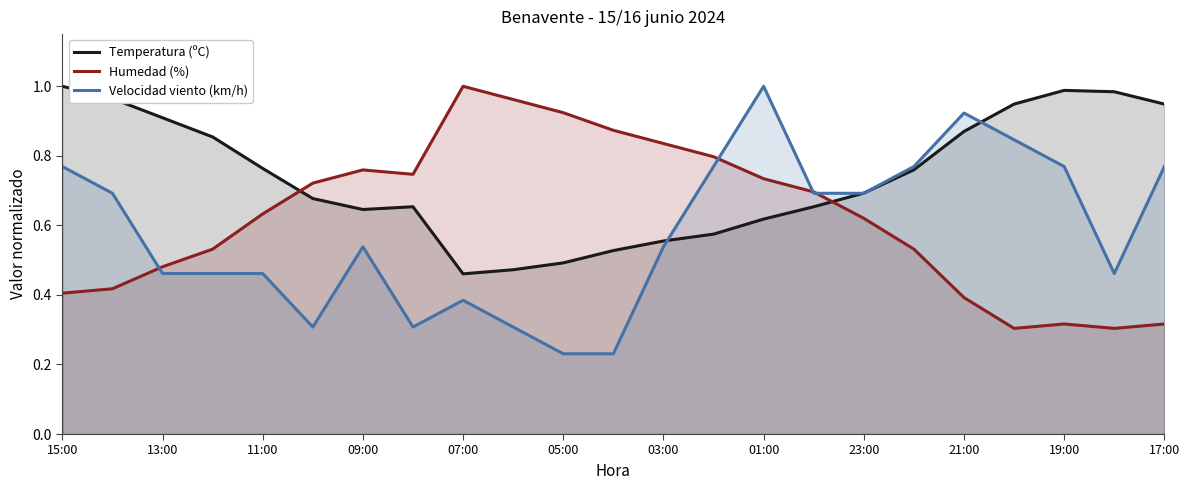

At which category is the sum across all series the highest?

01:00